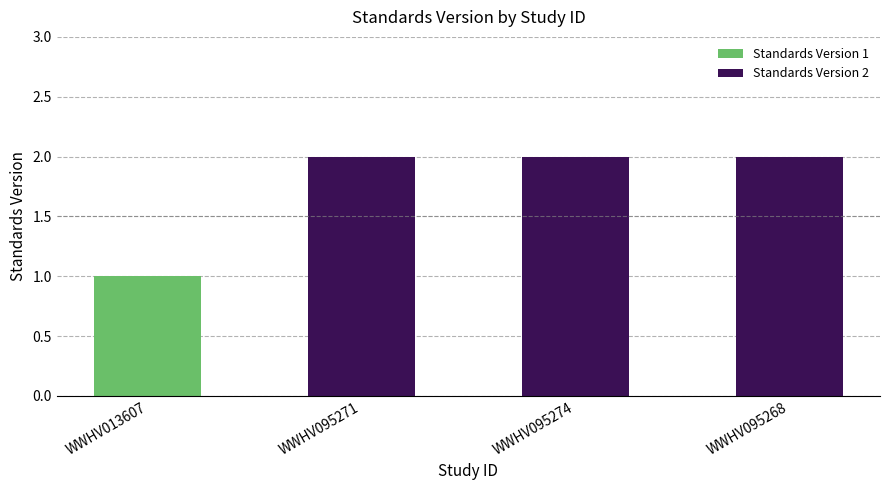

What is the sum of the values at WWHV095274 and WWHV013607?

3